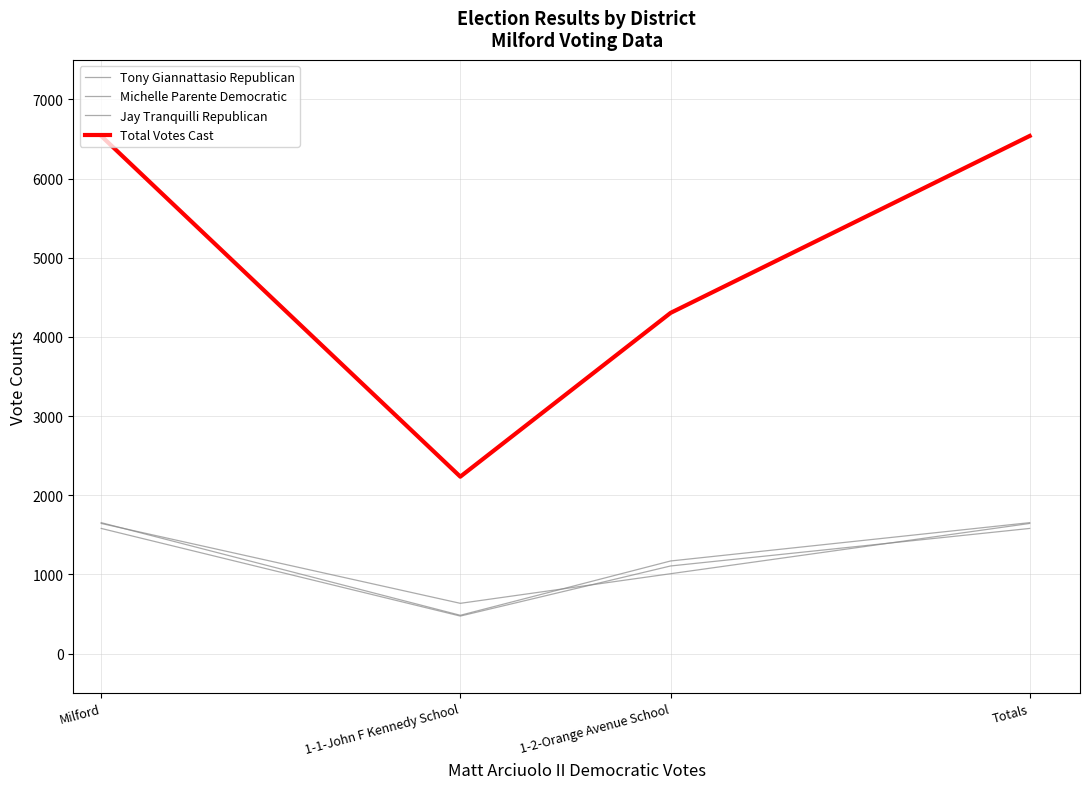

How many lines are shown in the chart?

4